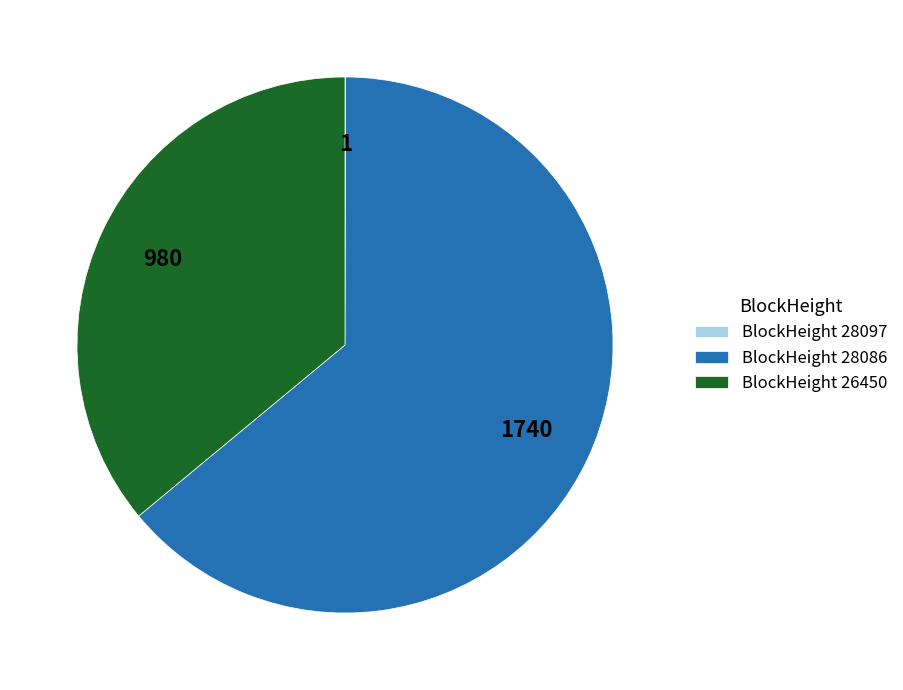

The BlockHeight 28086 slice represents 64% of the pie. True or false?

True